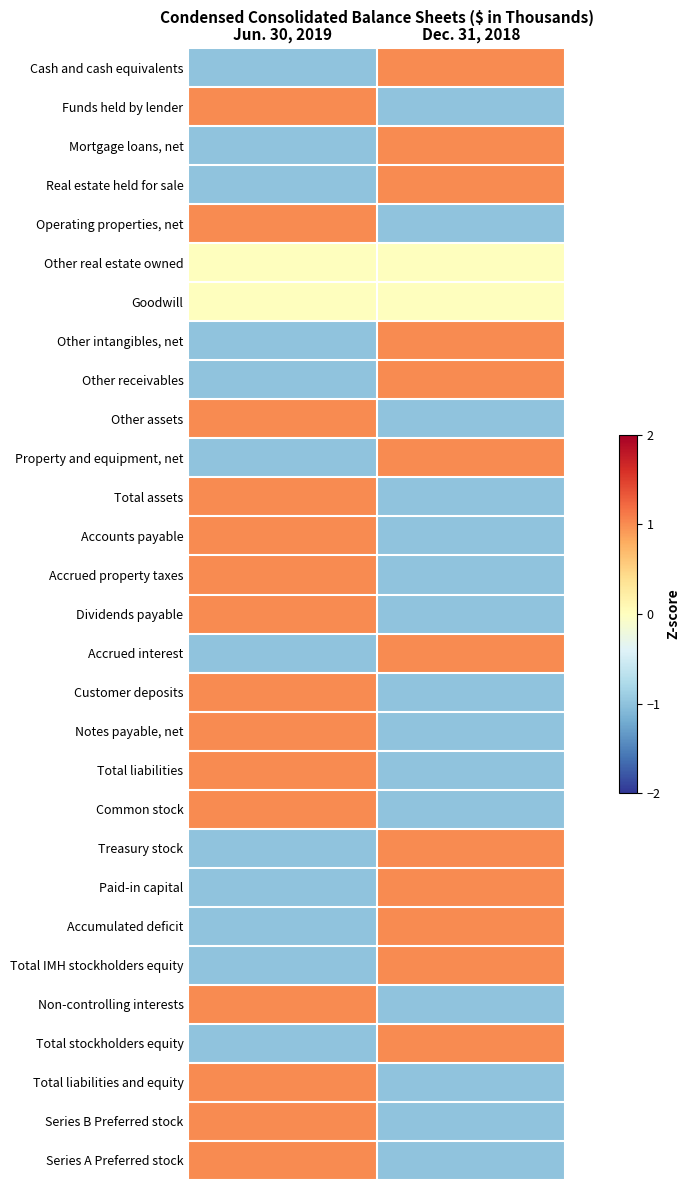

What is the difference between the highest and lowest values at Jun. 30, 2019?

2